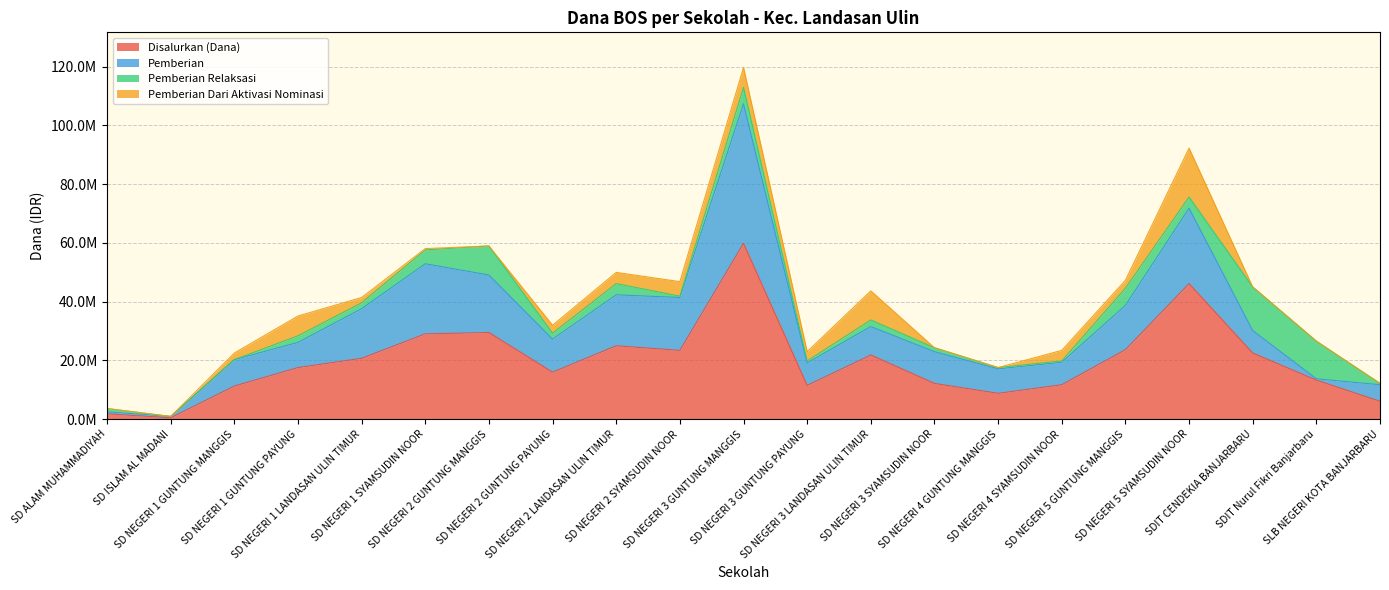

What are all the series names shown in the legend?

Disalurkan (Dana), Pemberian, Pemberian Relaksasi, Pemberian Dari Aktivasi Nominasi